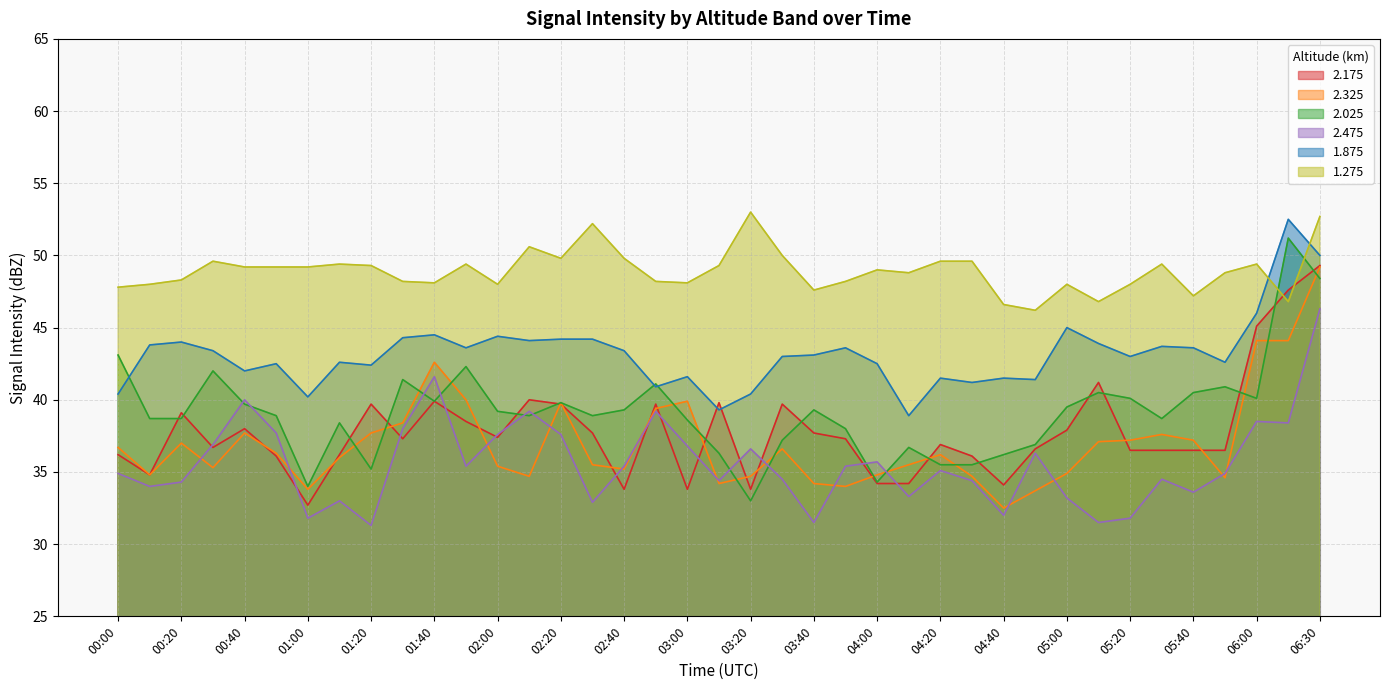

At which category is the sum across all series the highest?

06:30